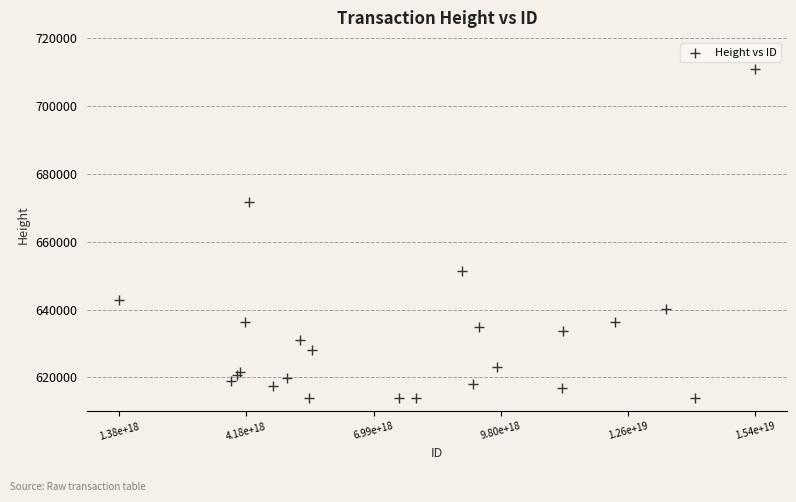

What Y value in the scatter plot is closest to 662331?

671802